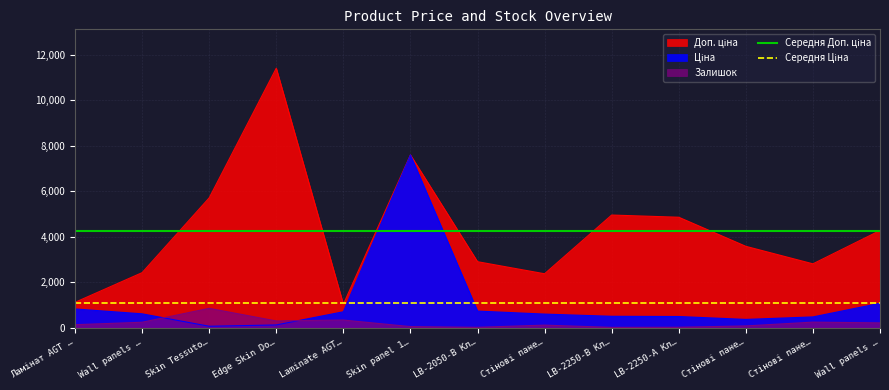

Which category has the lowest value across all series?

Ламінат AGT …